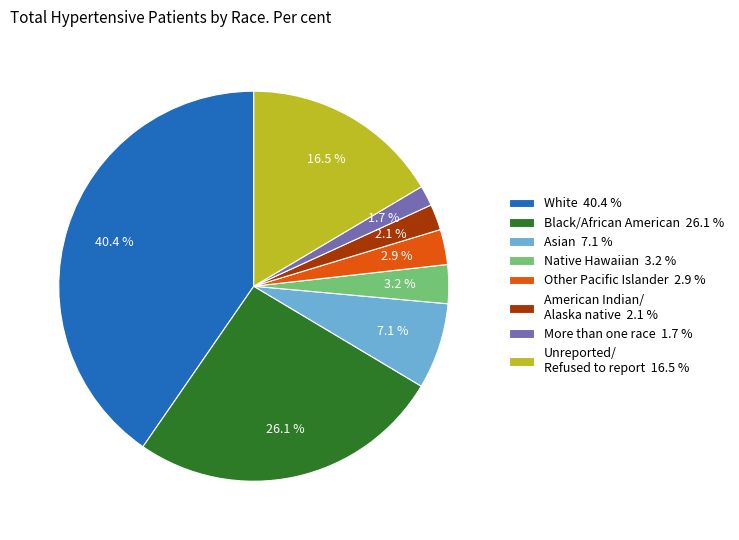

Which has a higher value, Black/African American 26.1 % or American Indian/ Alaska native 2.1 %?

Black/African American 26.1 %